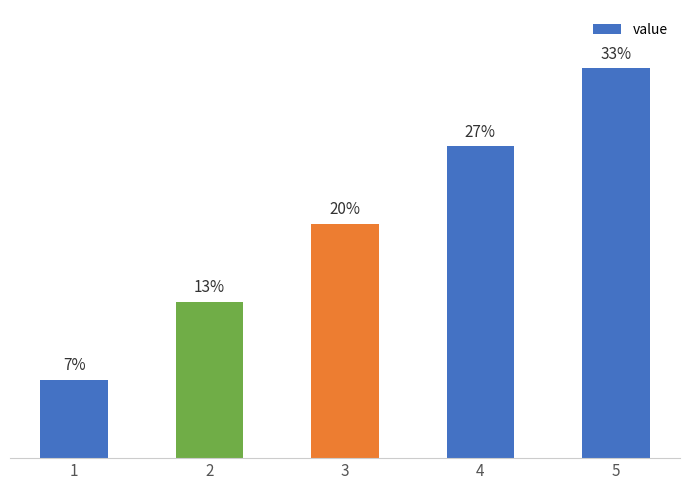

Does the chart contain any negative values?

No